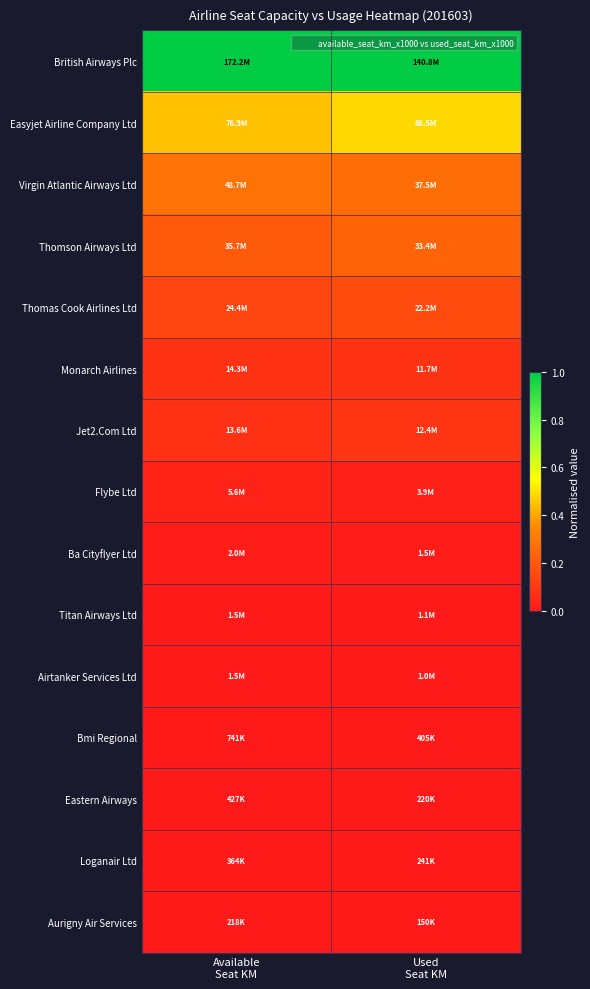

What is the difference between the highest and lowest values at Used
Seat KM?

1.0